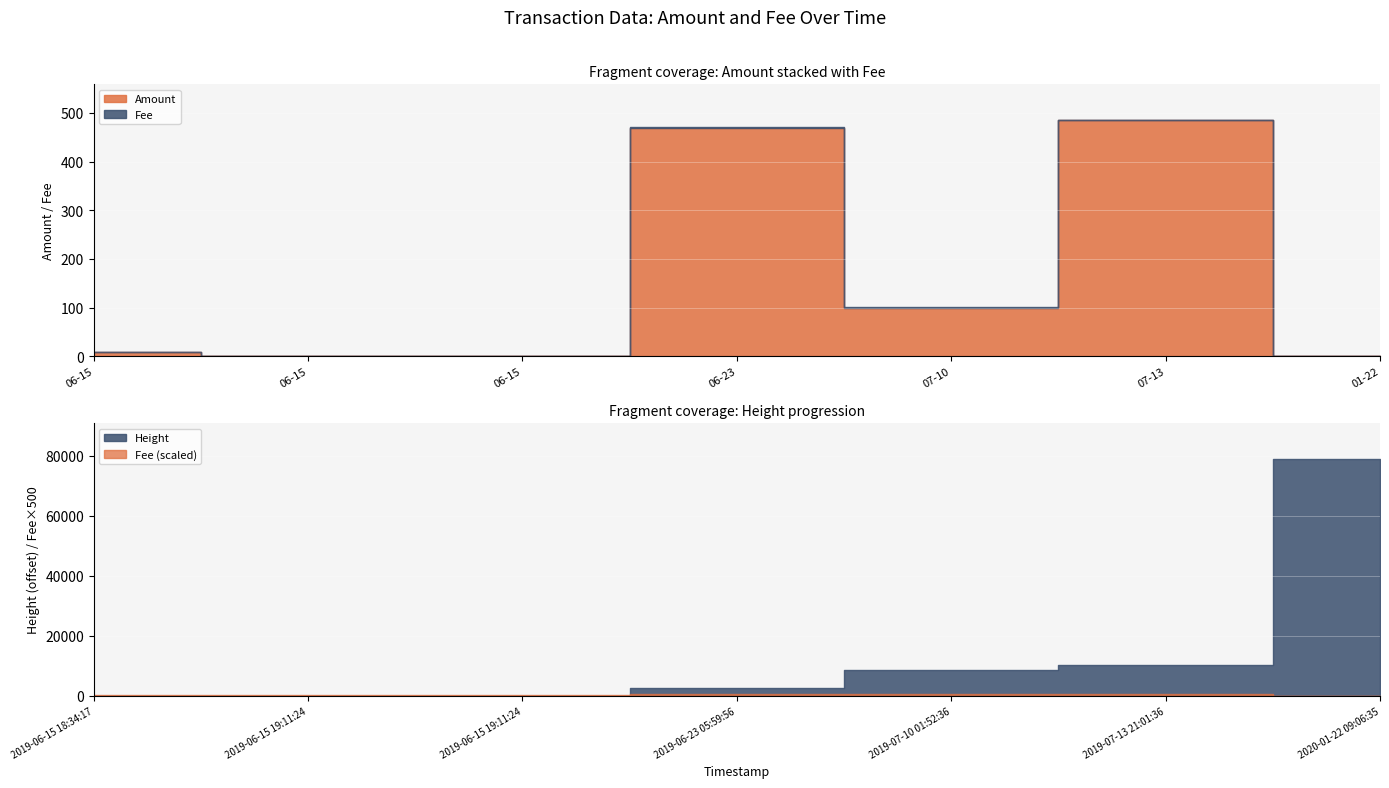

Which series has the widest spread of values?

Amount